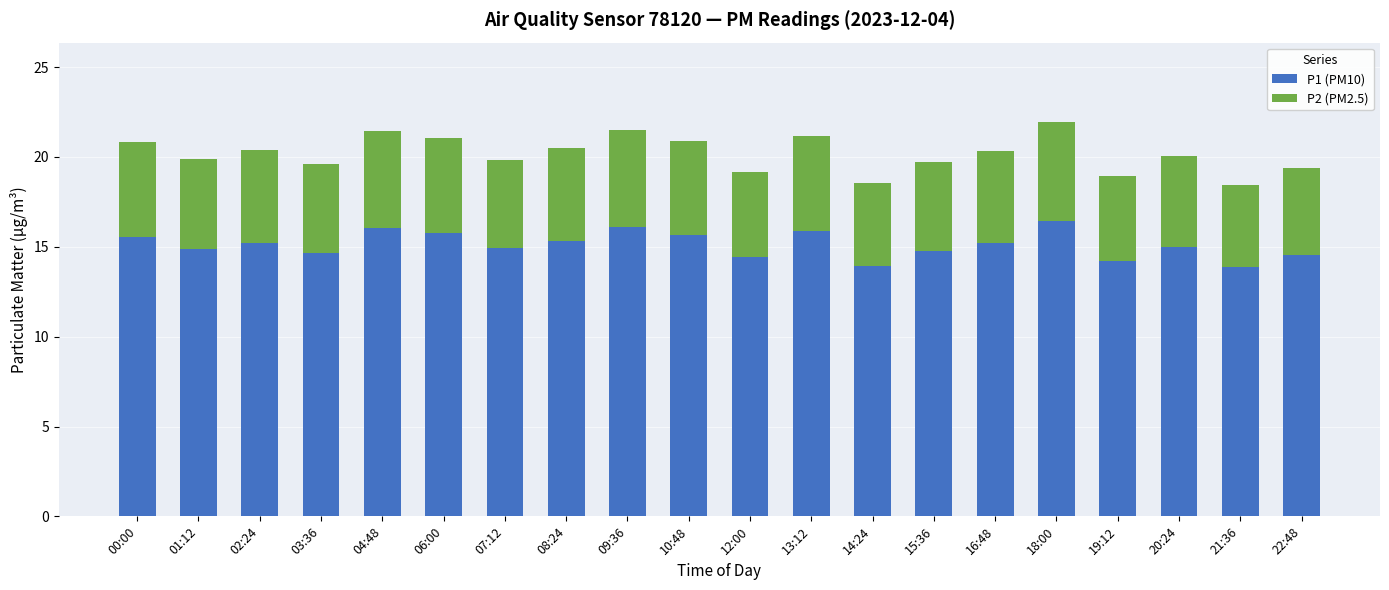

The P1 (PM10) series shows 22.5 at 20:24. True or false?

False